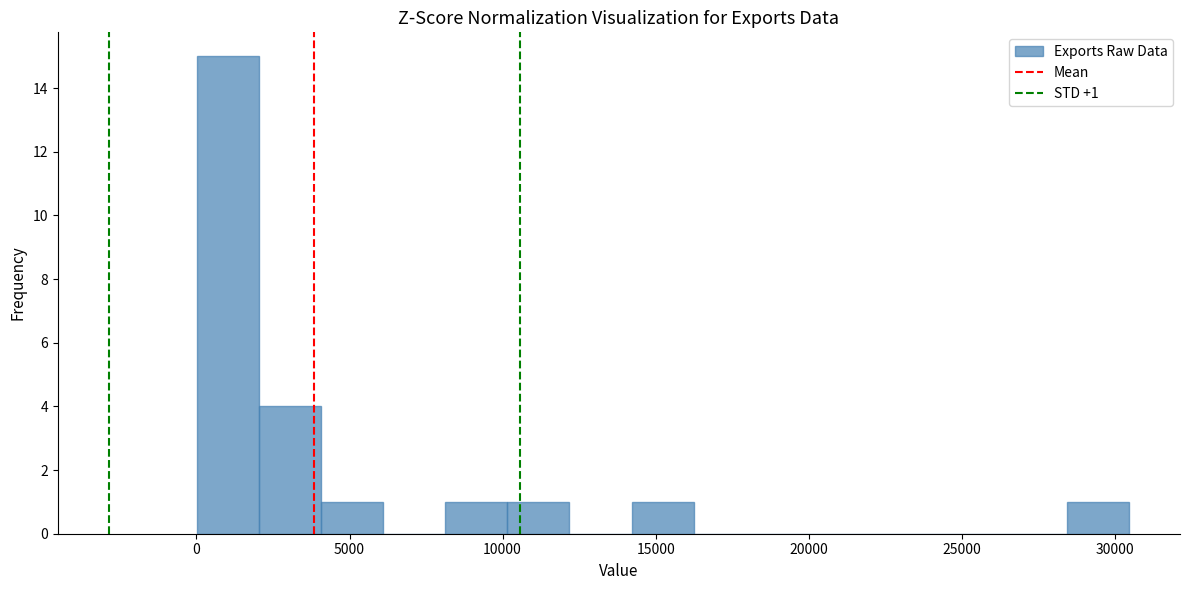

Which range on the x-axis has the tallest bar?

0 to 2000